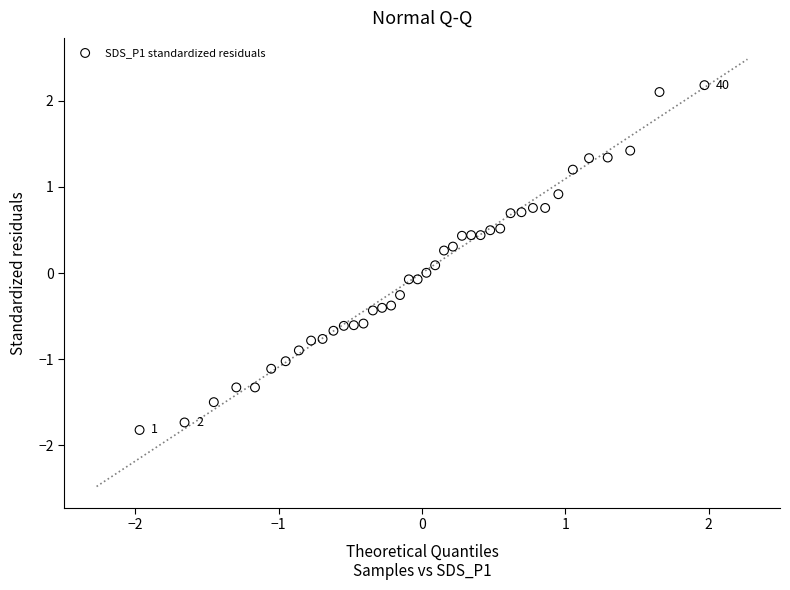

What is the range of Y values (max minus min)?

4.0